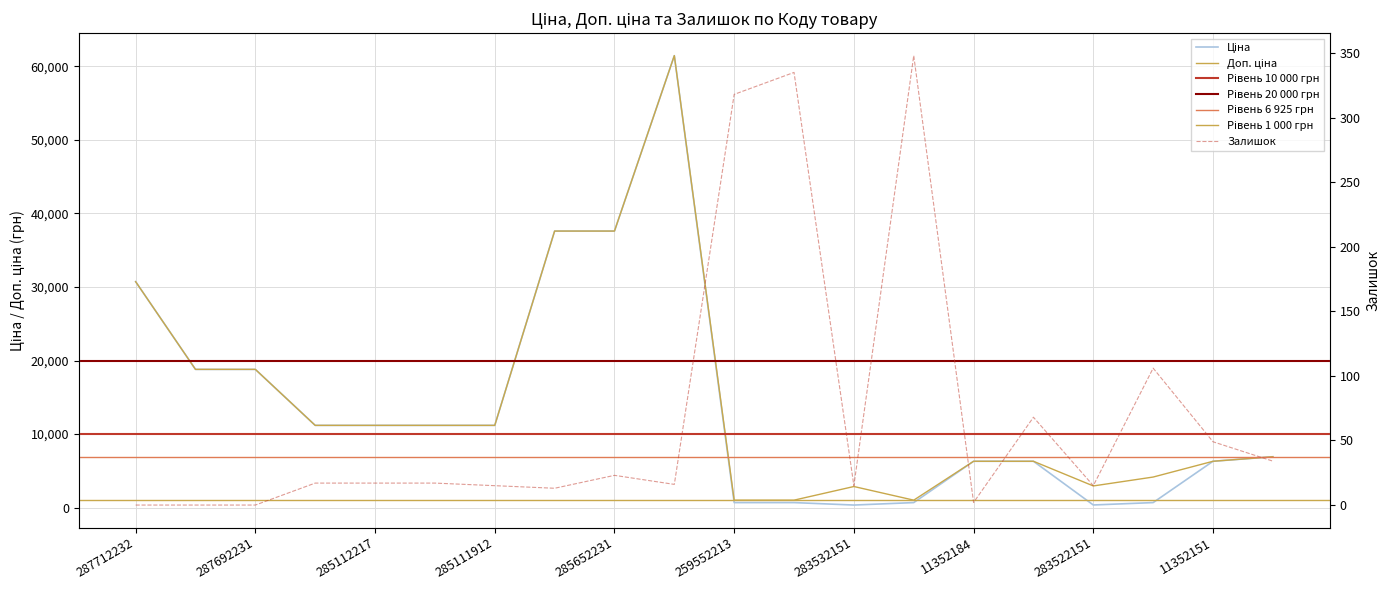

Reading left to right, what are all the values shown in this chart?

Ціна: 287712232=30717.1	287692233=18796.8	287692231=18796.8	285112220=11188.2	285112217=11188.2	285111961=11188.2	285111912=11188.2	285652233=37593.6	285652231=37593.6	285672232=61434.3	259552213=693.7	259552212=693.7	283532151=359.9	259552189=693.7	11352184=6308.8	11352182=6308.8	283522151=369.5	283502182=694.3	11352151=6308.8	280941901=6925.7
Доп. ціна: 287712232=30717.1	287692233=18796.8	287692231=18796.8	285112220=11188.2	285112217=11188.2	285111961=11188.2	285111912=11188.2	285652233=37593.6	285652231=37593.6	285672232=61434.3	259552213=1024.6	259552212=1024.6	283532151=2878.8	259552189=1024.6	11352184=6308.8	11352182=6308.8	283522151=2955.8	283502182=4165.6	11352151=6308.8	280941901=6925.7
Залишок: 287712232=0.0	287692233=0.0	287692231=0.0	285112220=17.0	285112217=17.0	285111961=17.0	285111912=15.0	285652233=13.0	285652231=23.0	285672232=16.0	259552213=318.0	259552212=335.0	283532151=15.0	259552189=348.0	11352184=2.0	11352182=68.0	283522151=15.0	283502182=106.0	11352151=49.0	280941901=34.0